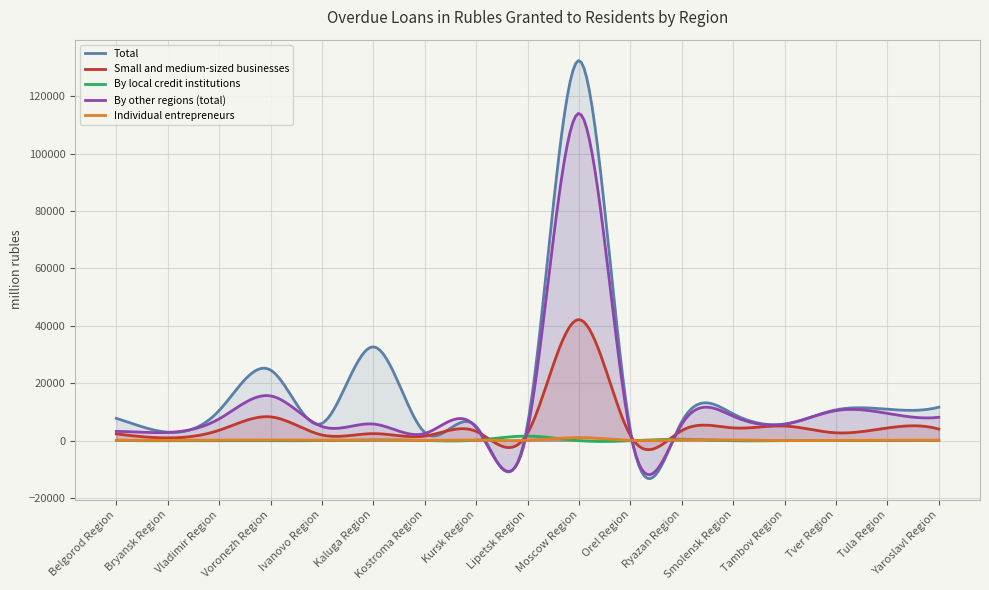

Is it true that Total equals 4989 at Kursk Region?

True